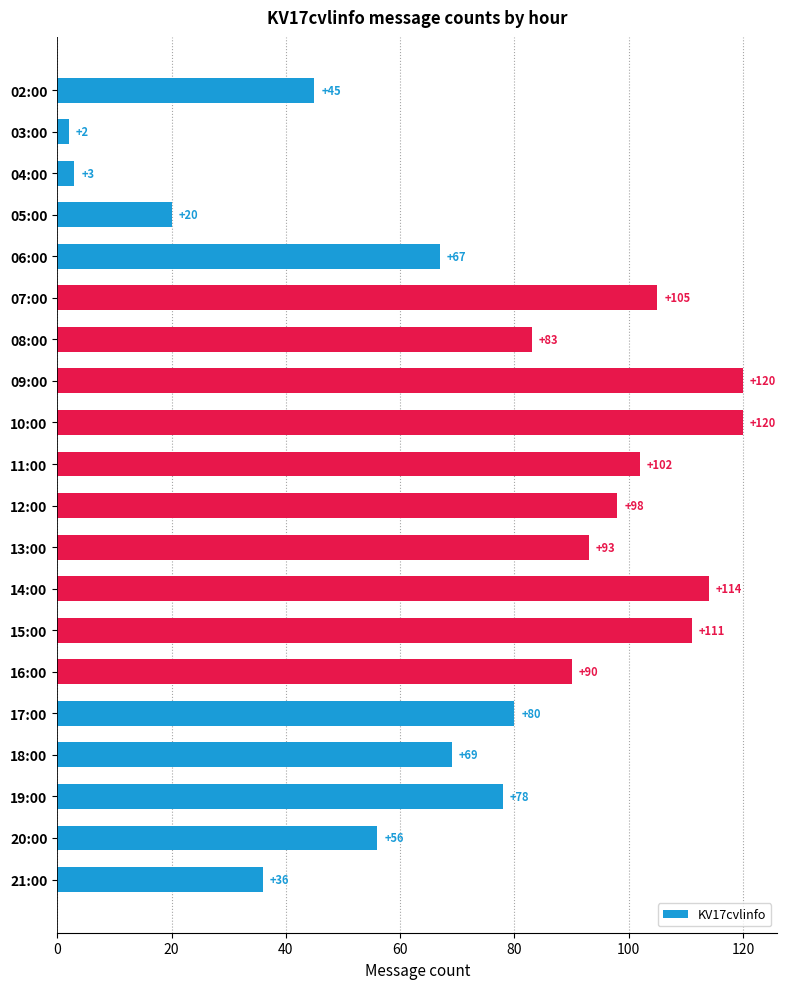

What is the label of the 7th bar from the top?

08:00